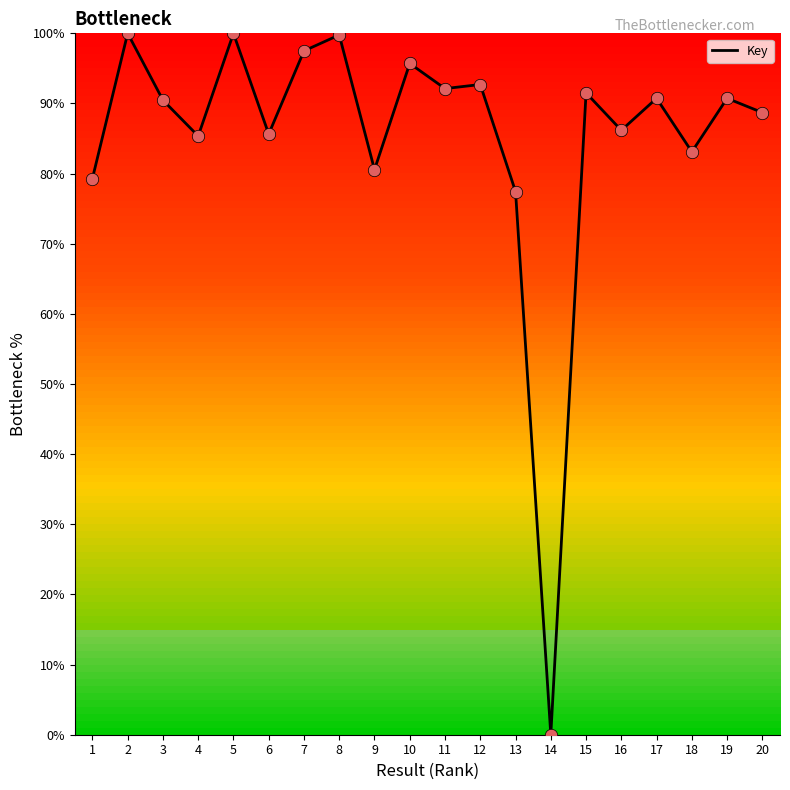

What is the change in value from 7 to 8?

+2.3